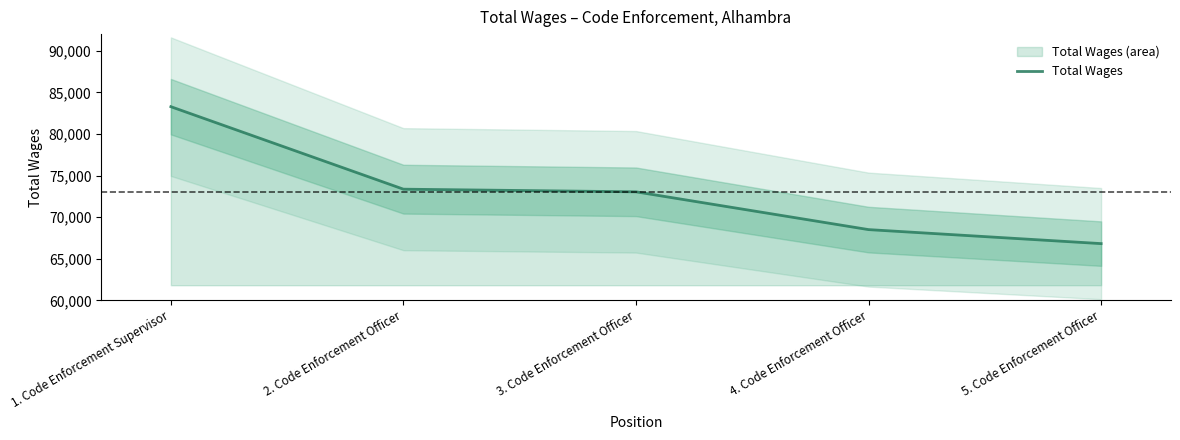

True or false: there are more than 2 points higher than both neighbors.

False